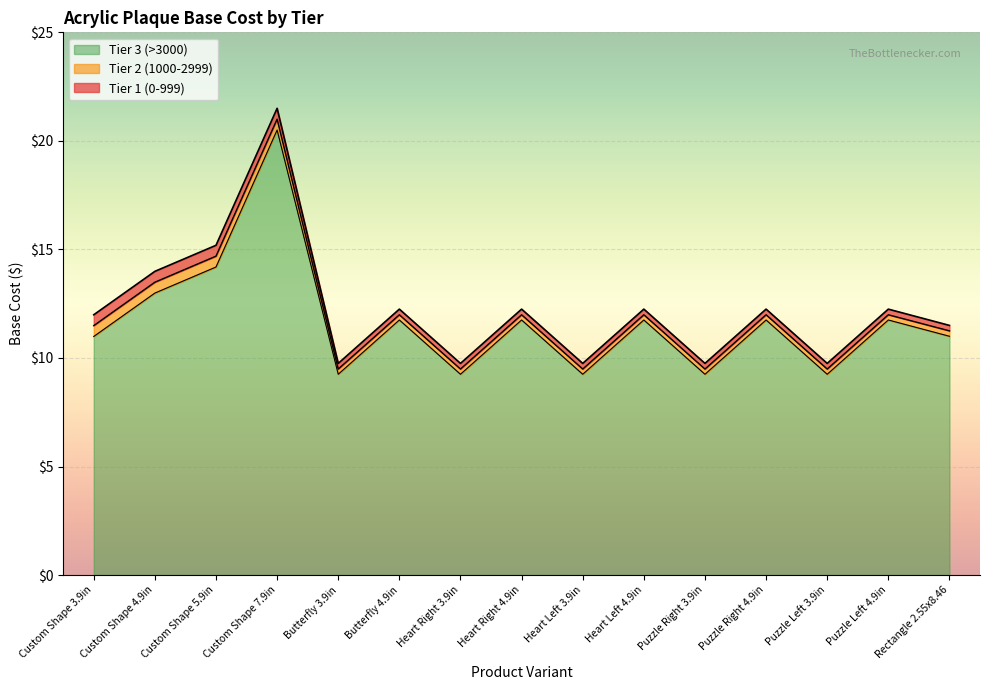

Does the chart display data point markers on the line(s)?

No